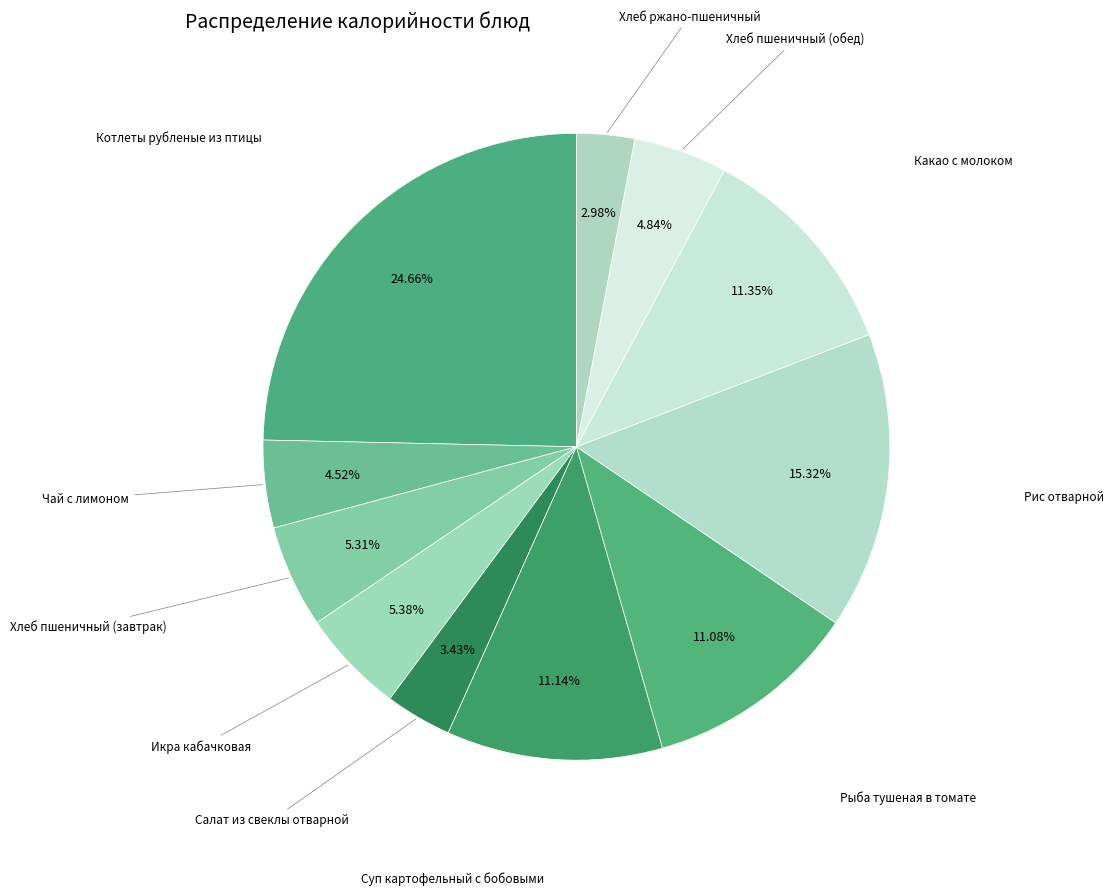

What is the largest slice in the pie chart?

Котлеты рубленые из птицы